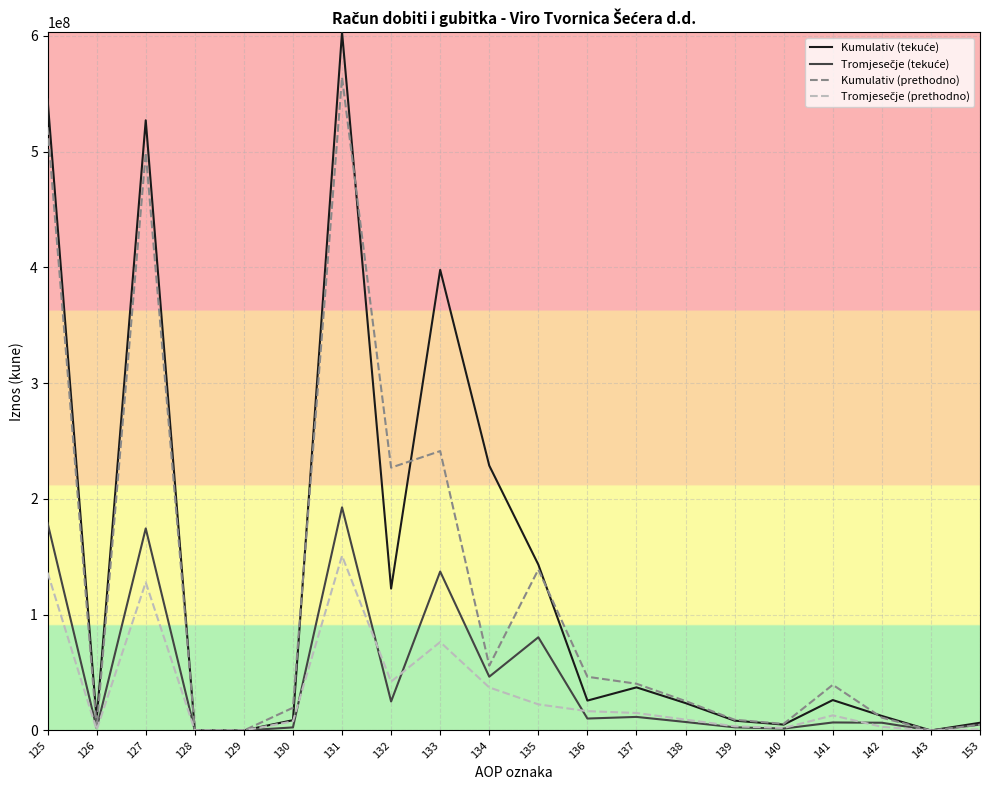

Between 132 and 142, which series saw the biggest shift?

Kumulativ (prethodno)